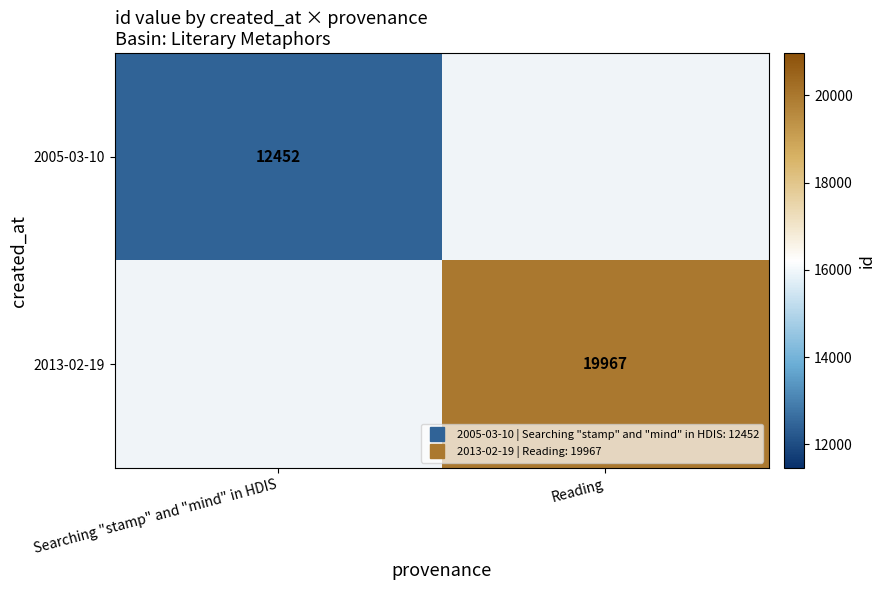

List the labels in order of 2005-03-10 value, largest first.

Searching "stamp" and "mind" in HDIS, Reading